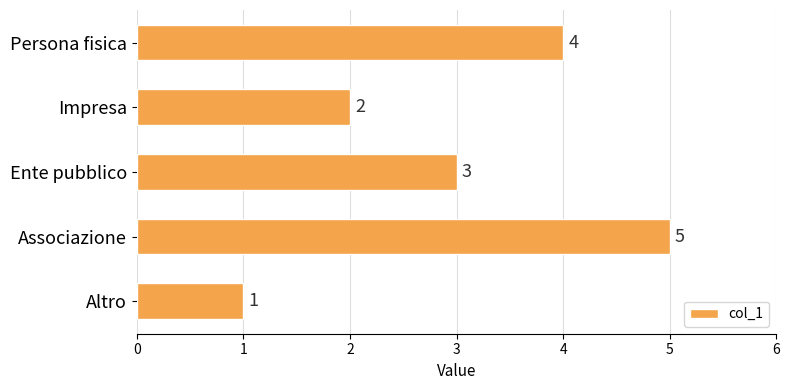

At which label is the value closest to 3?

Ente pubblico